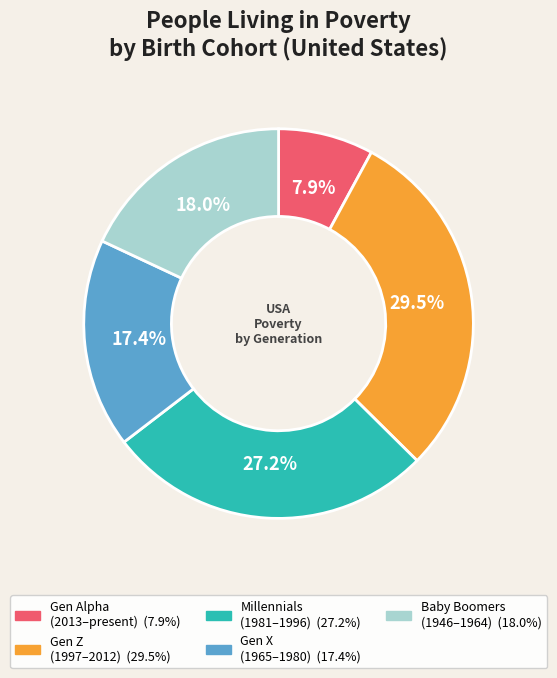

Is there a majority slice in this chart?

No